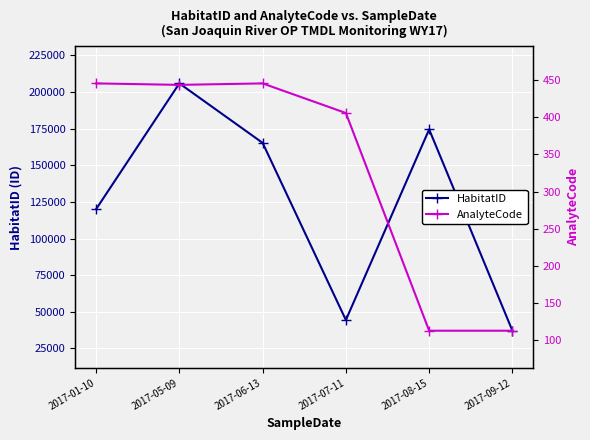

At how many categories does at least one series exceed 32496?

6